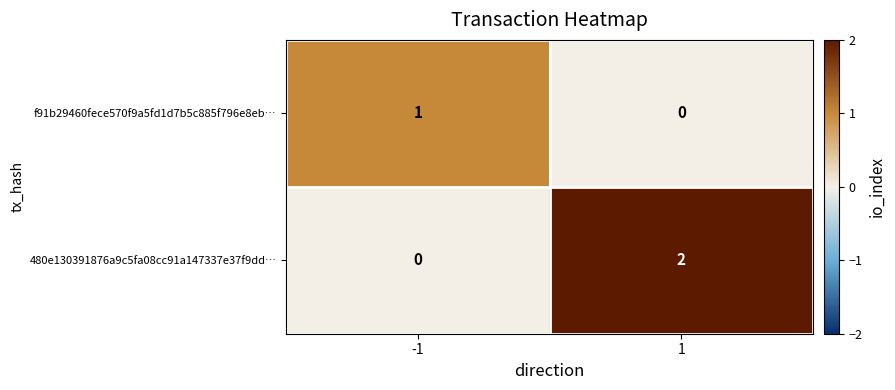

The value of f91b29460fece570f9a5fd1d7b5c885f796e8eb… at -1 is 1. True or false?

True